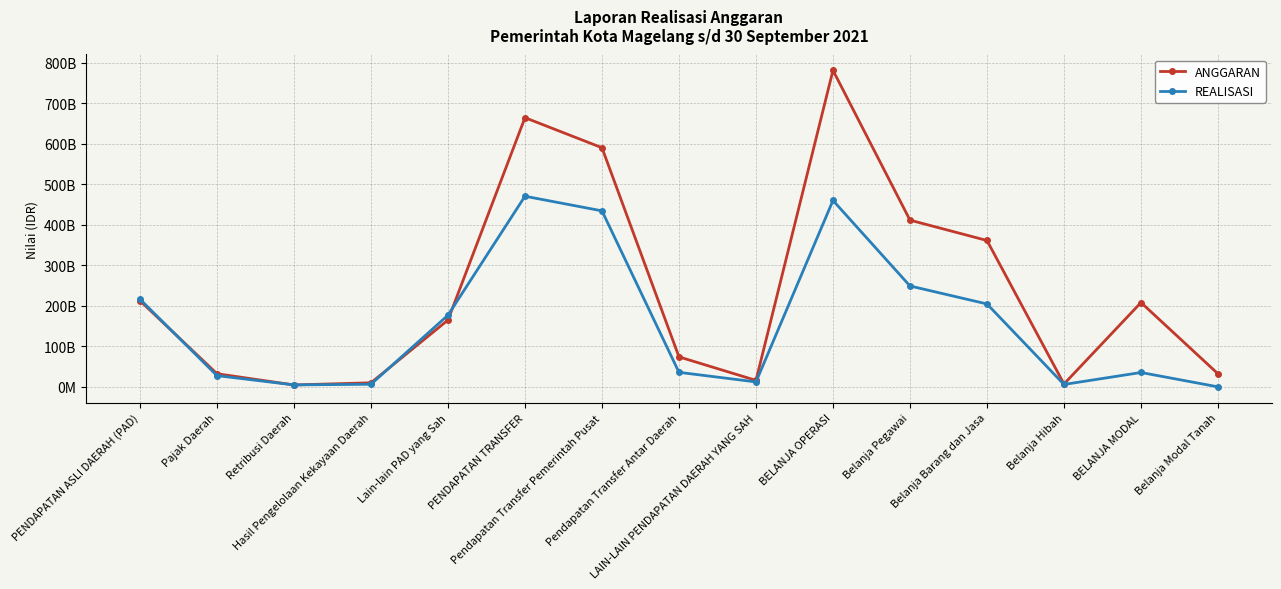

Between which two adjacent categories do REALISASI and ANGGARAN first intersect?

PENDAPATAN ASLI DAERAH (PAD) and Pajak Daerah